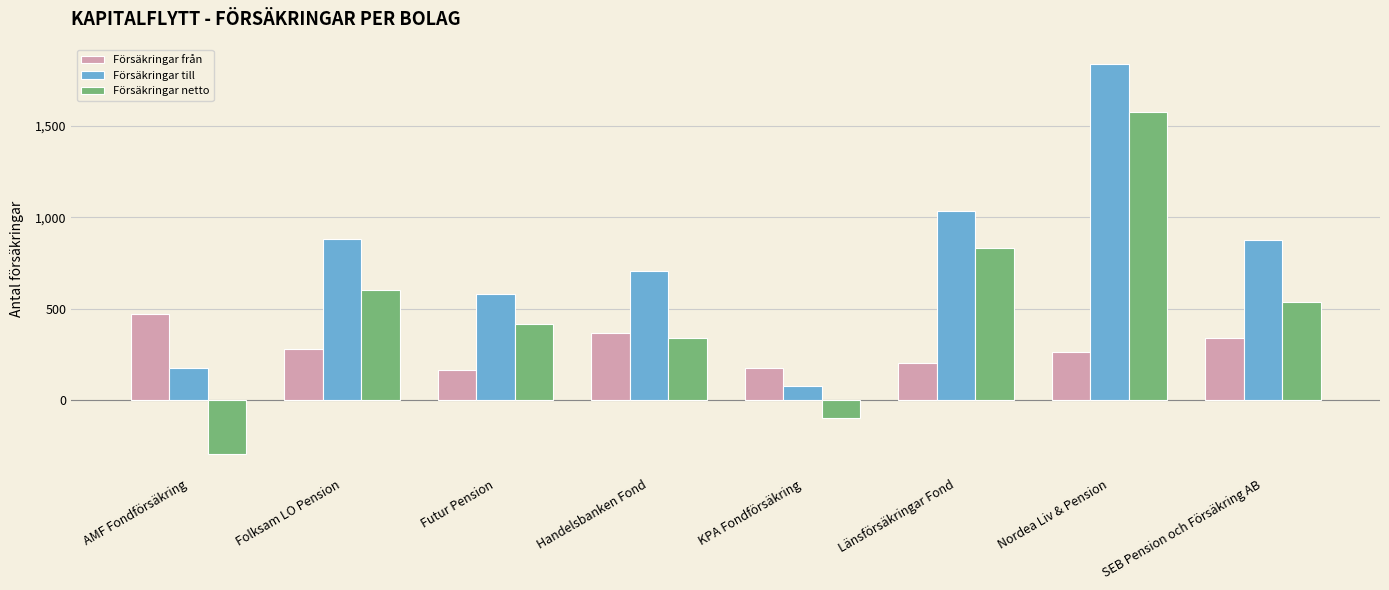

What is the highest value of the Försäkringar netto series?

1576